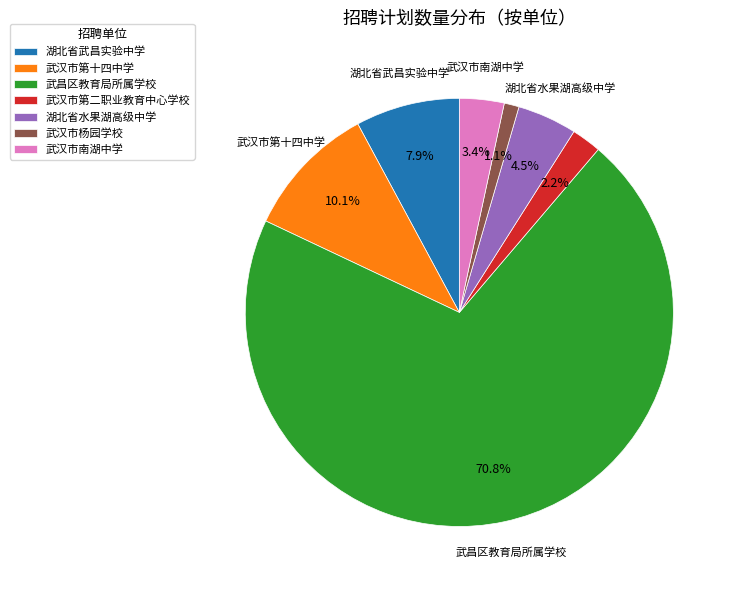

To the nearest percent, what is the average slice percentage?

14%